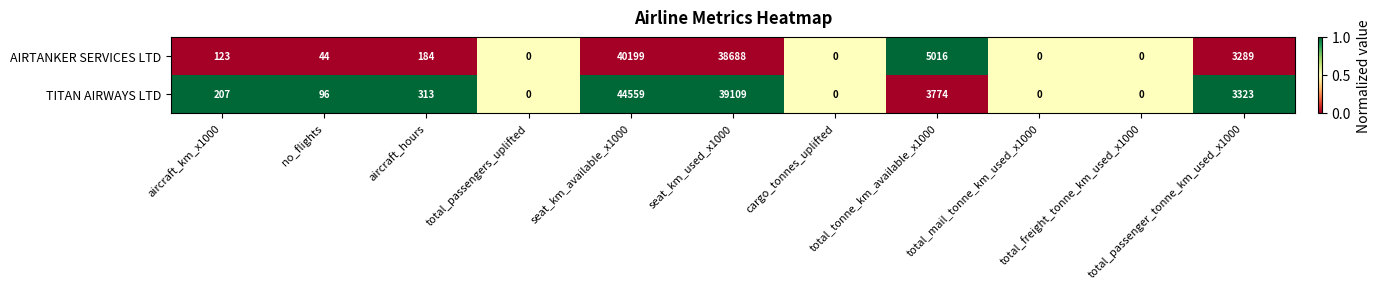

At how many categories does at least one series exceed 3332?

3